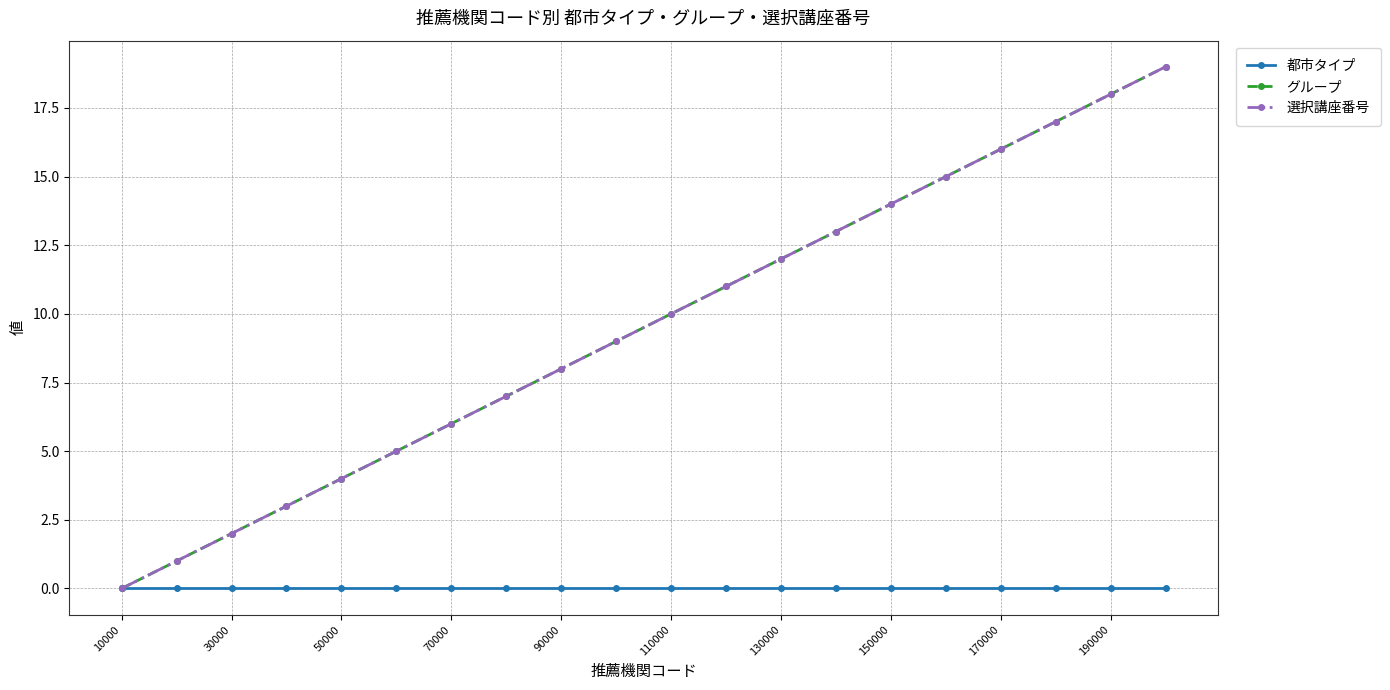

True or false: 選択講座番号 and グループ cross at least once.

False